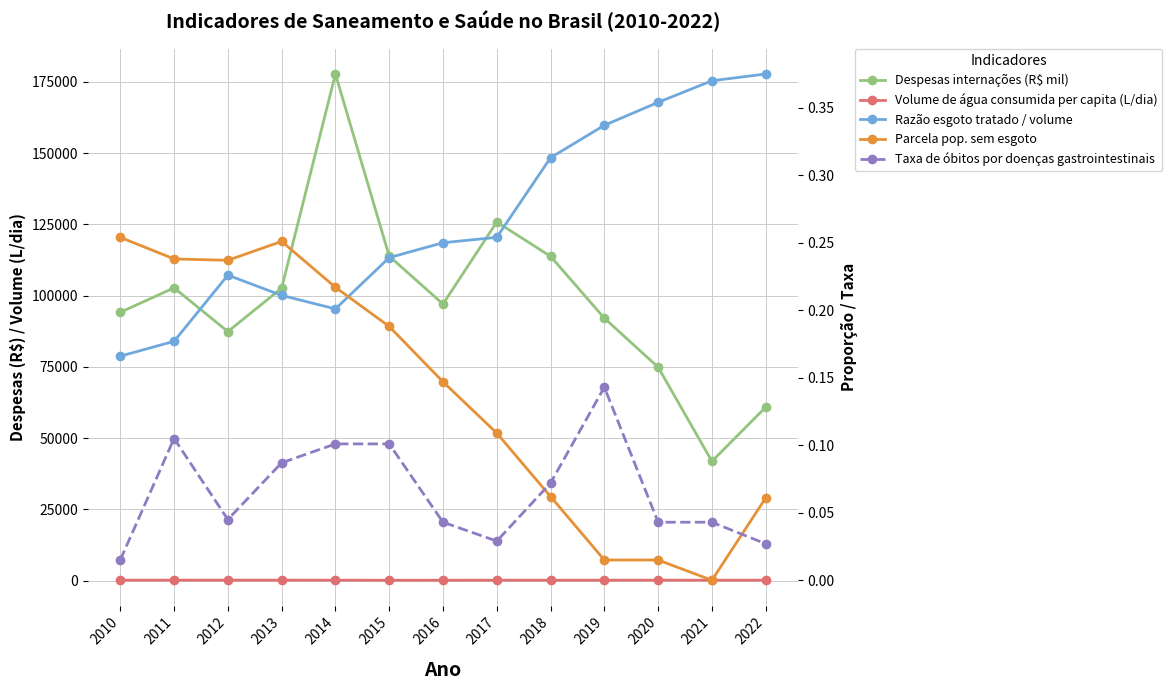

True or false: Volume de água consumida per capita (L/dia) has more than 0 points higher than both neighbors.

True